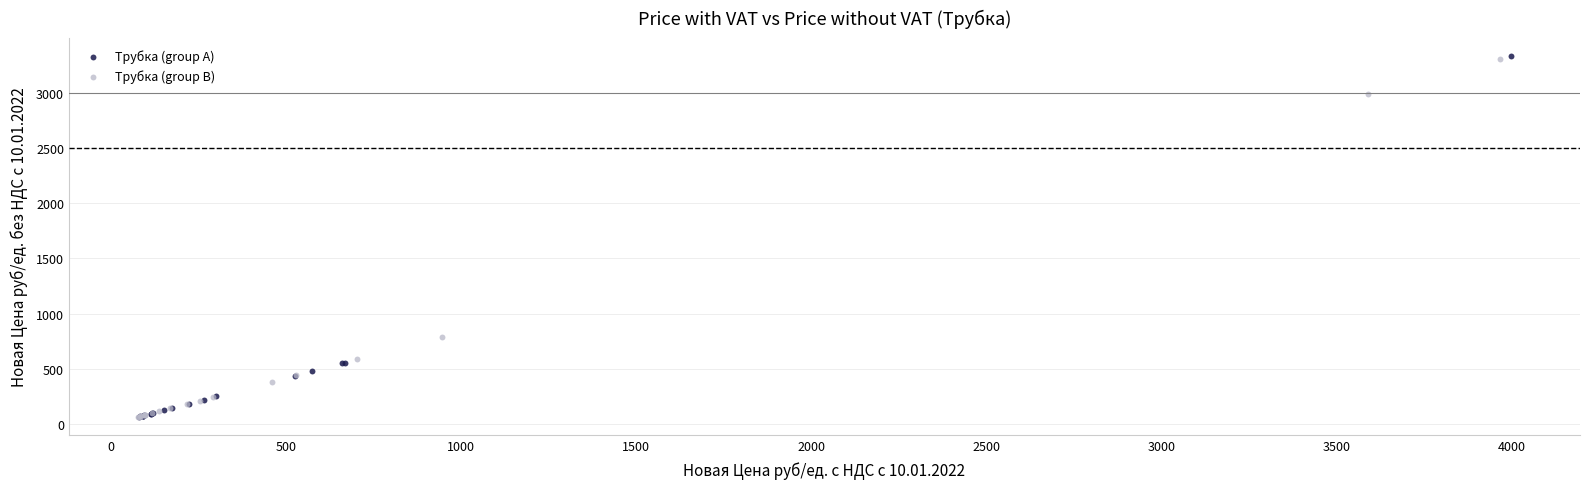

Which series has the widest spread of Y values?

Трубка (group A)